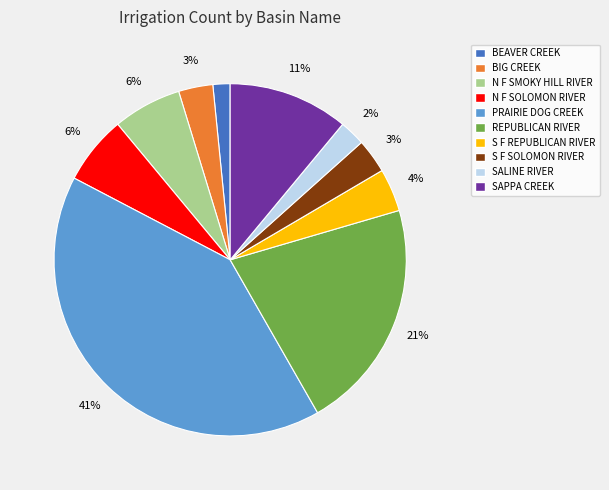

The REPUBLICAN RIVER slice represents 13% of the pie. True or false?

False